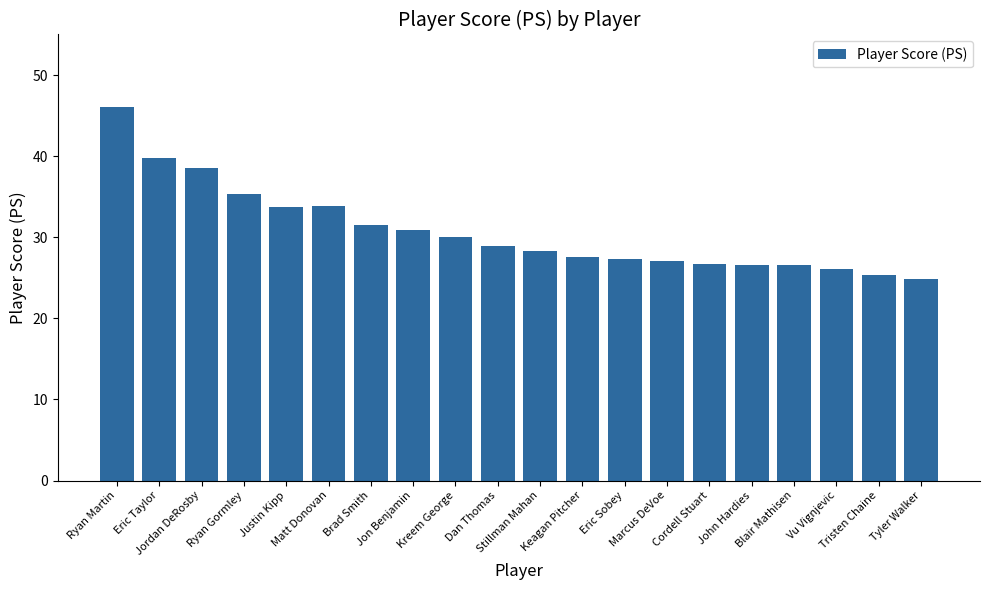

What is the ratio of the value at Blair Mathisen to the value at Jordan DeRosby?

0.7